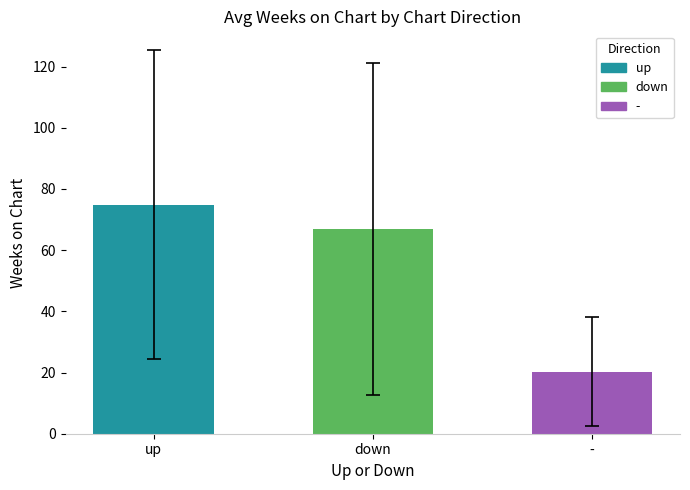

Approximately how many times larger is the value at up compared to down?

1.1